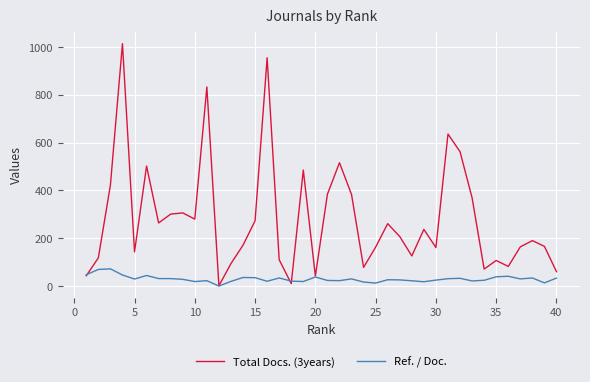

What is the highest value of the Total Docs. (3years) series?

1014.0